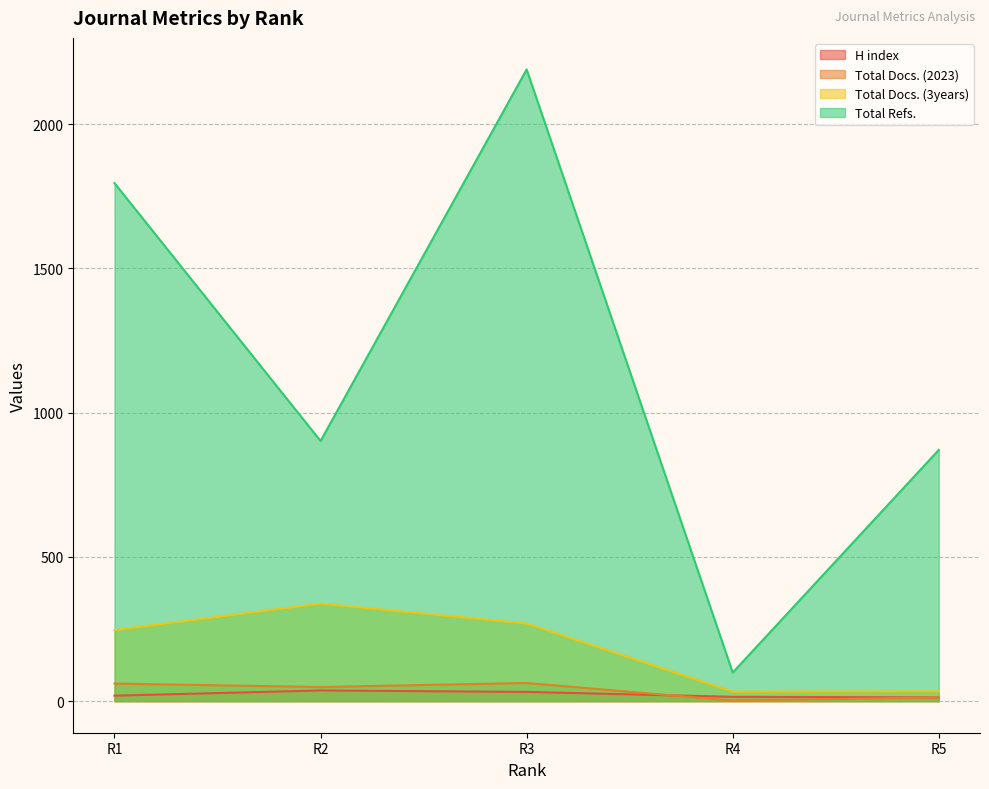

What is the difference between the second highest and minimum values in the Total Docs. (2023) series?

59